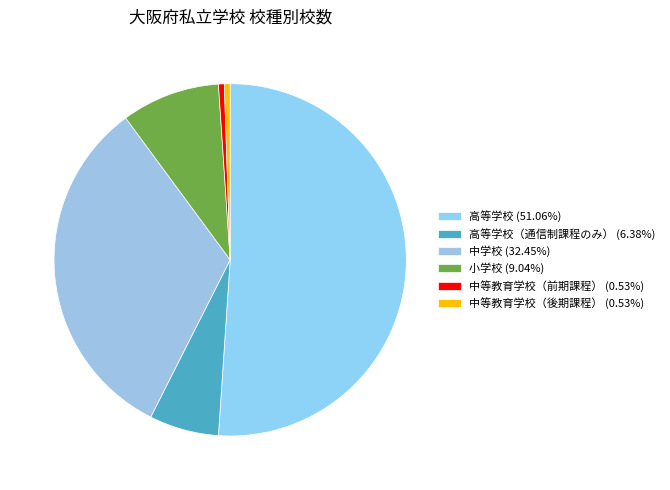

How many segments does this pie chart have?

6